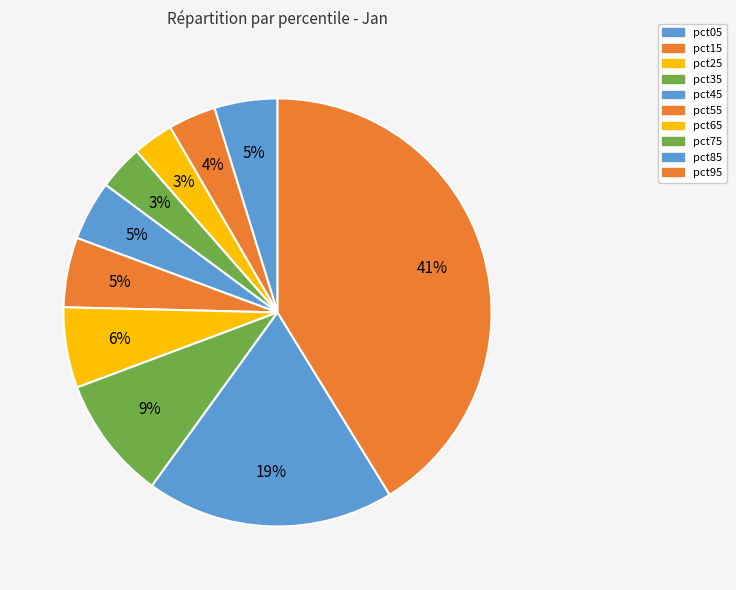

Between pct45 and pct75, which is larger?

pct75